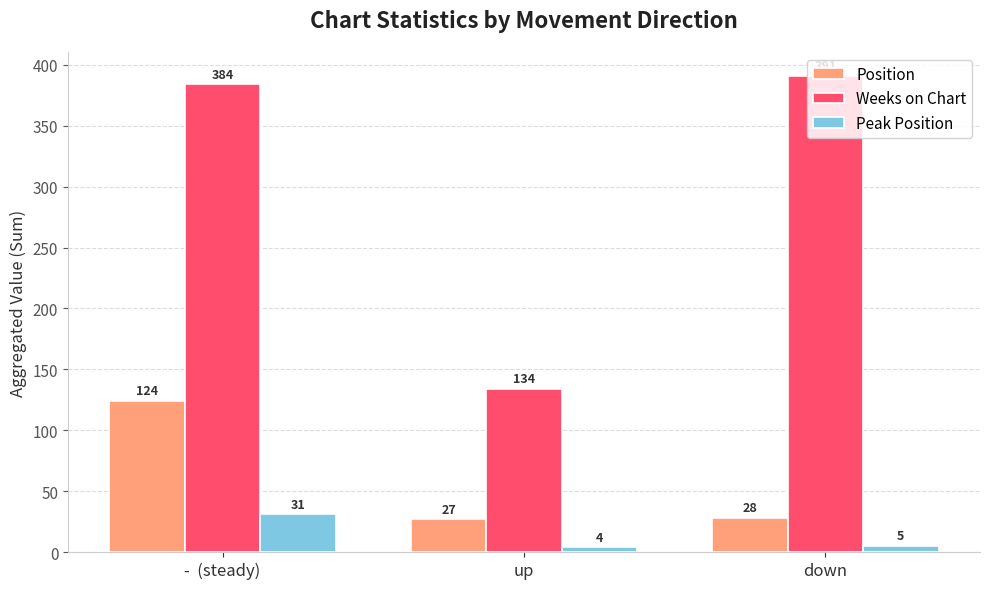

What is the difference between the highest and lowest values at down?

386